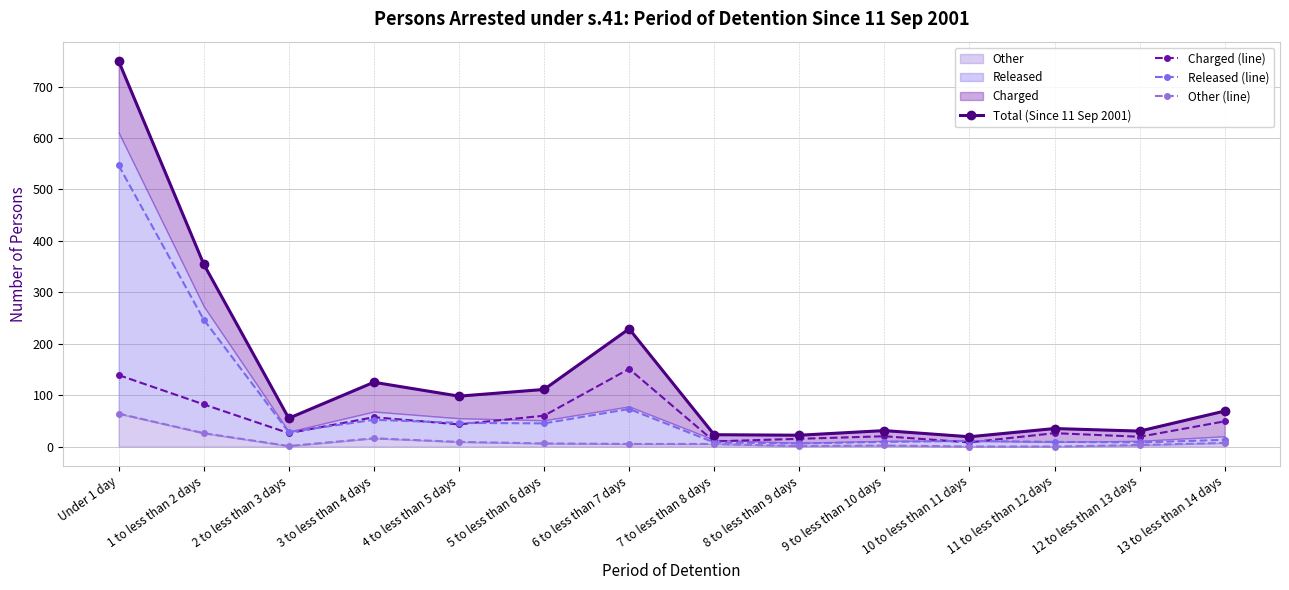

What is the label of the 9th point from the left?

8 to less than 9 days